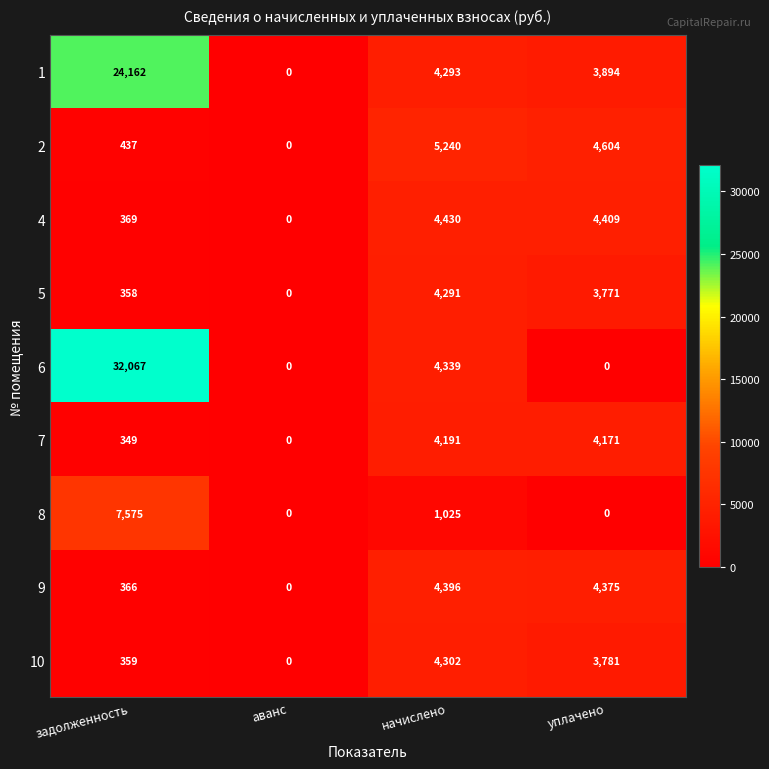

Which series has the widest spread of values?

6